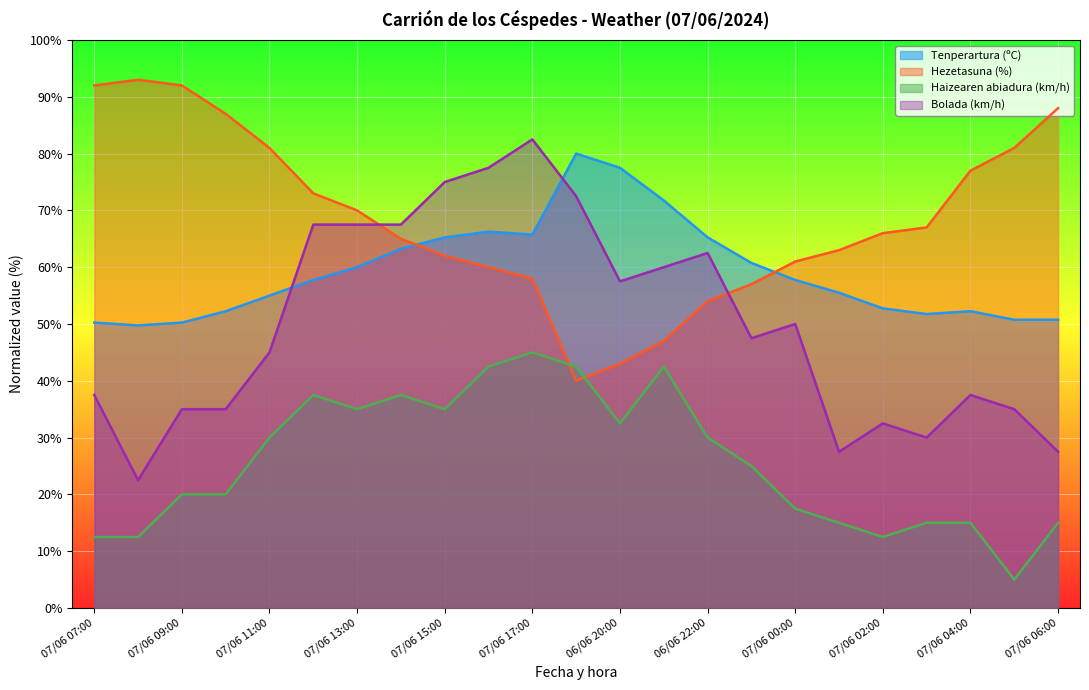

At which label does Hezetasuna (%) reach its peak?

07/06 08:00